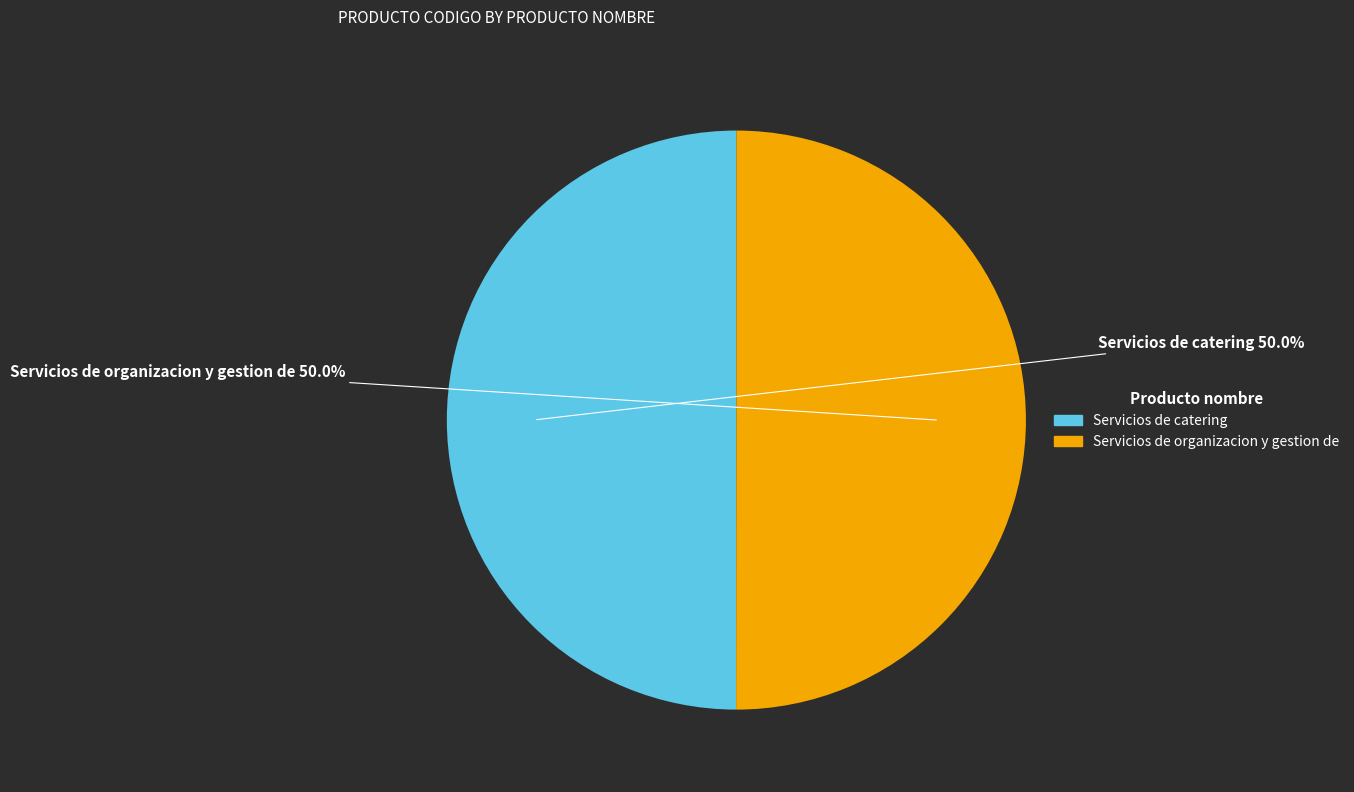

How many slices are in this pie chart?

2